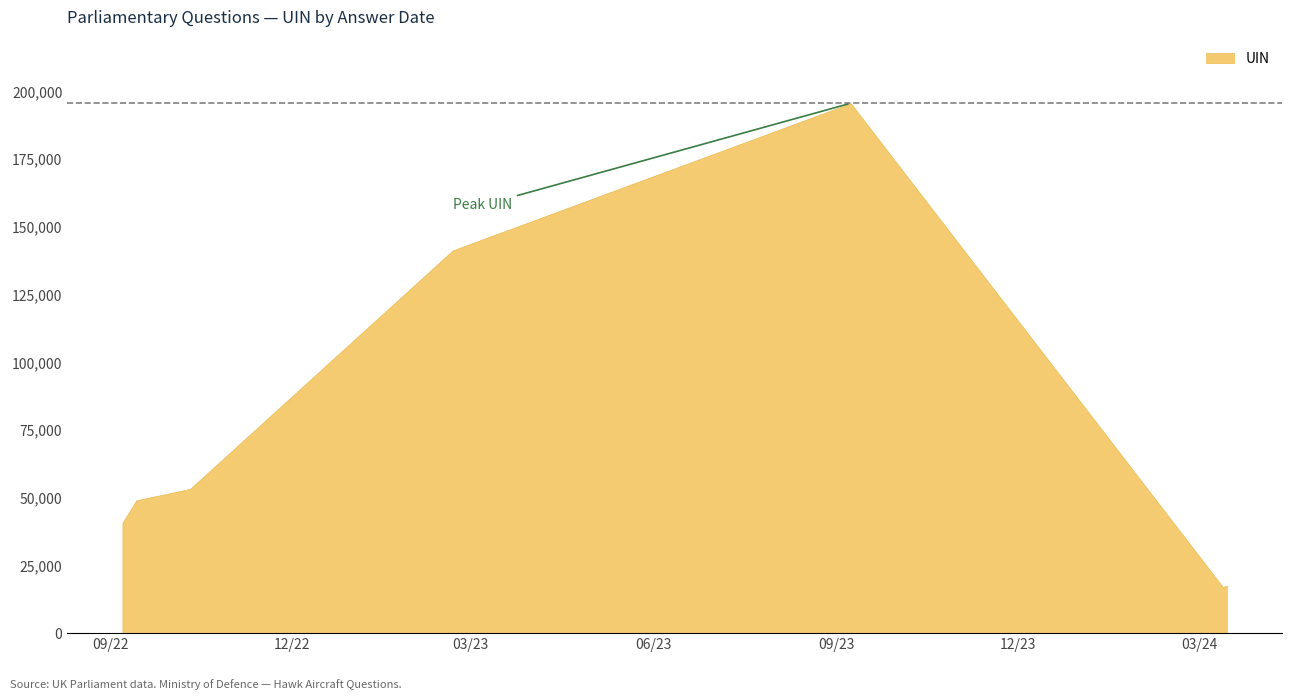

Count the number of data series in this chart.

1